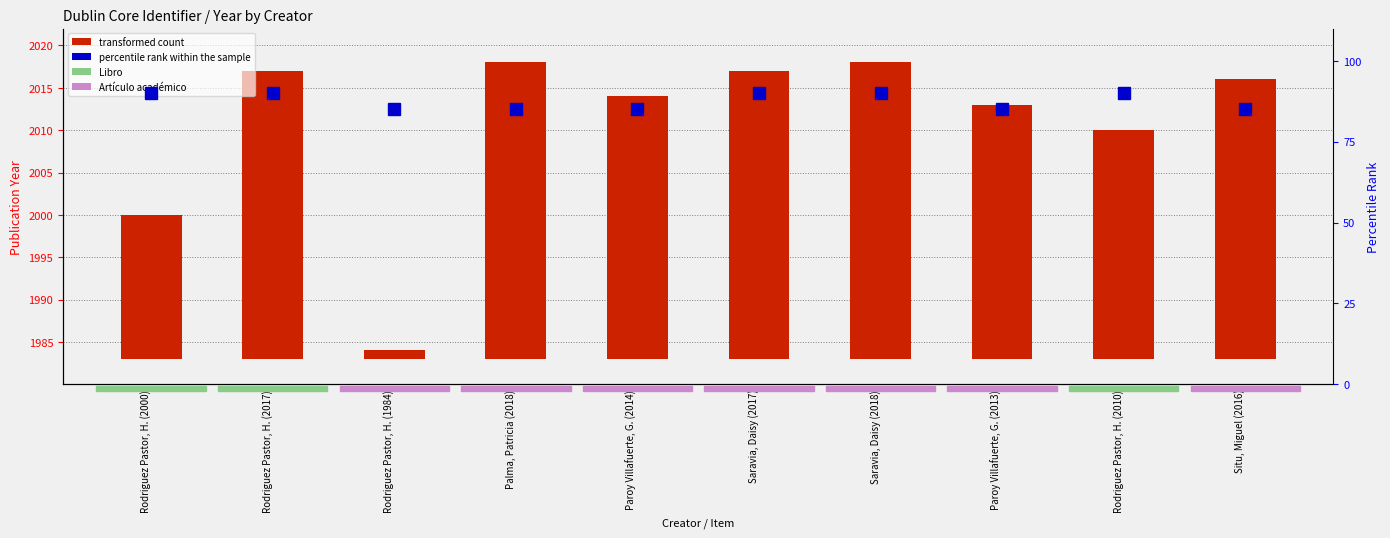

What is the average value of the percentile rank within the sample series?

88